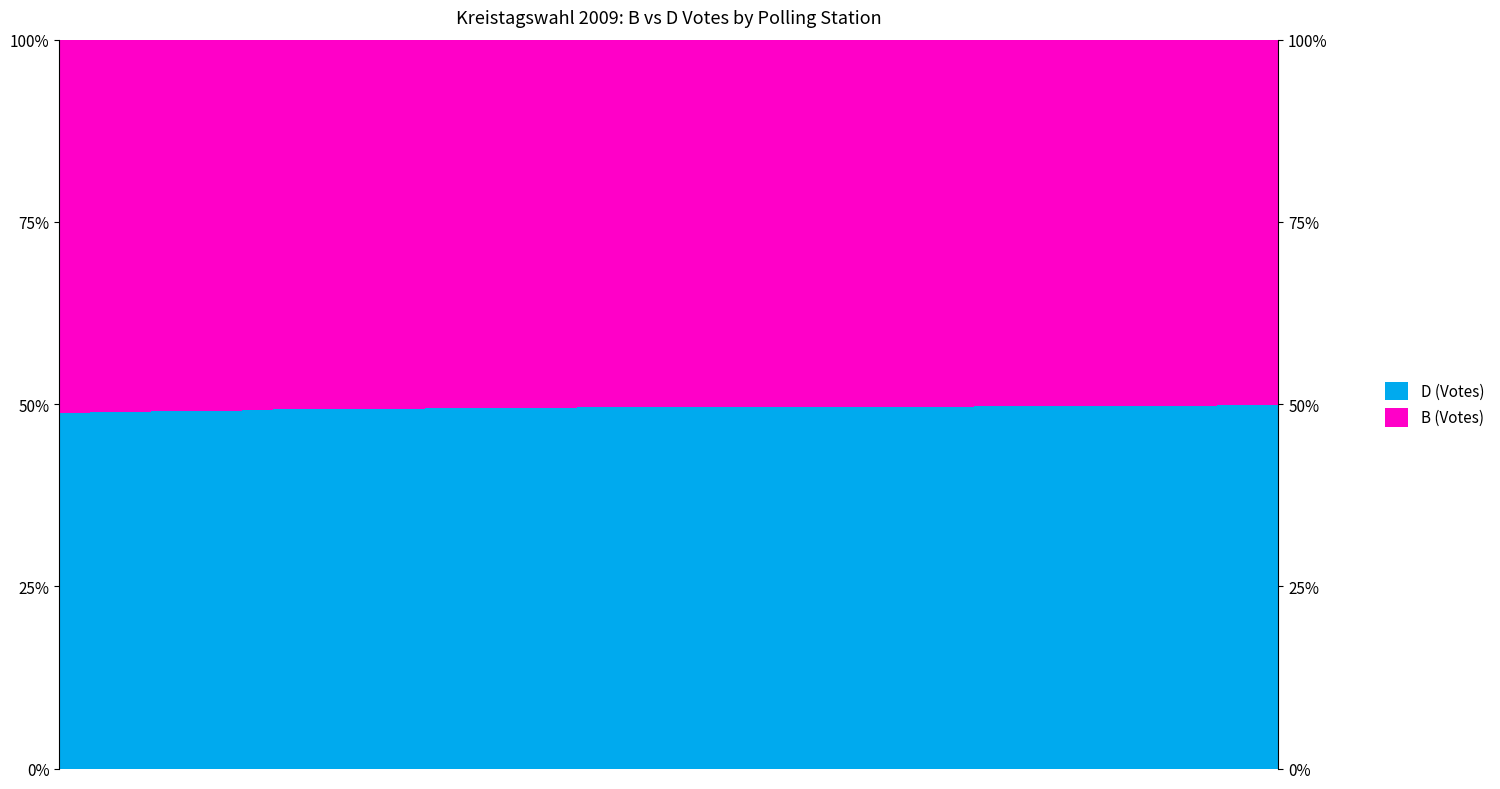

What is the value of the B (Votes) bar at the 9th from the left?

0.5